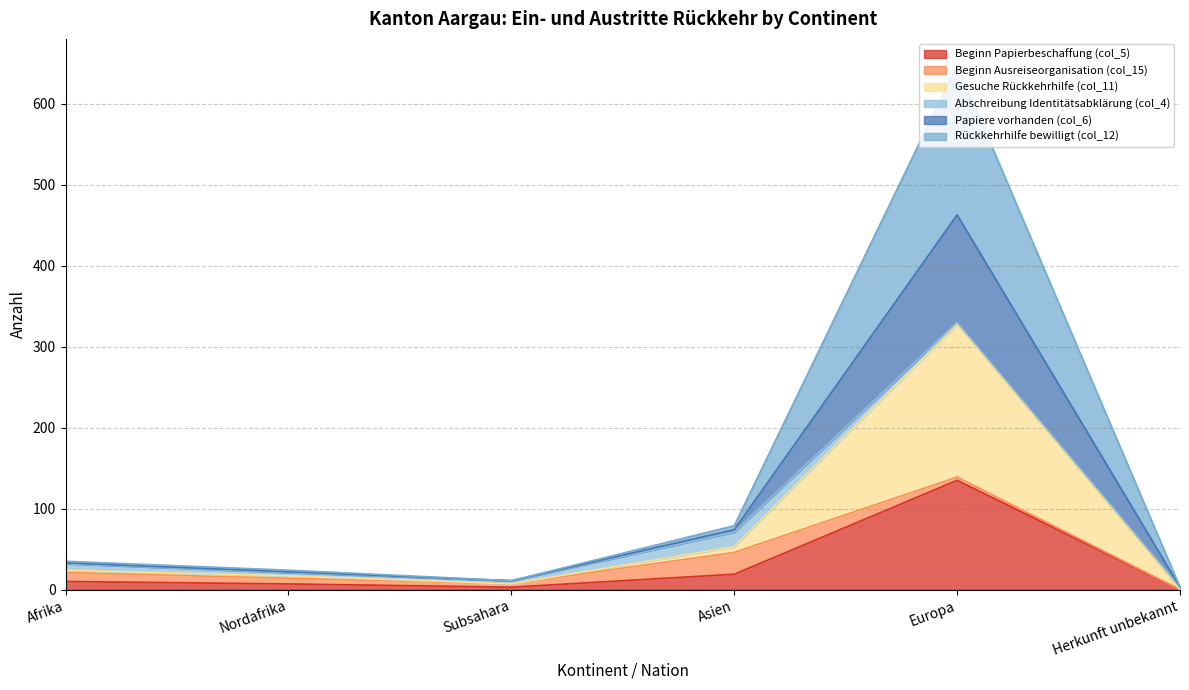

True or false: Papiere vorhanden (col_6) has a value of 33 at Afrika.

True